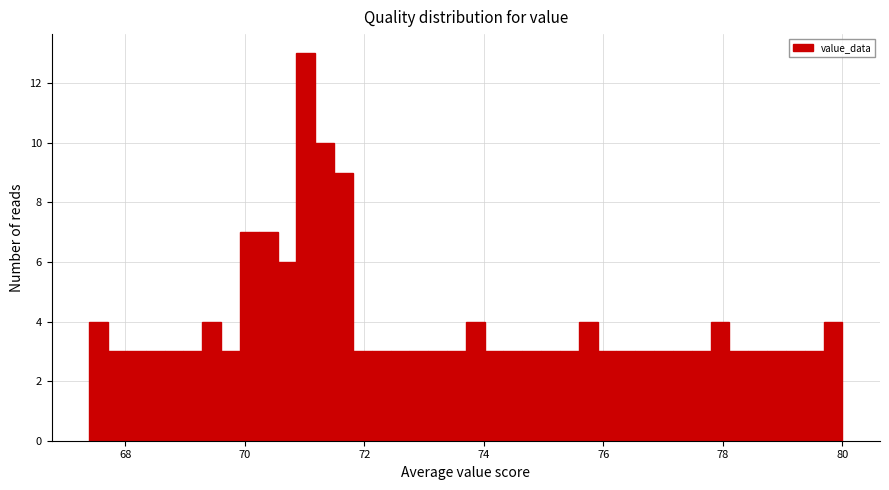

Around what value on the x-axis is the tallest bar? Give the approximate position of its centre, as read against the axis.

71.0